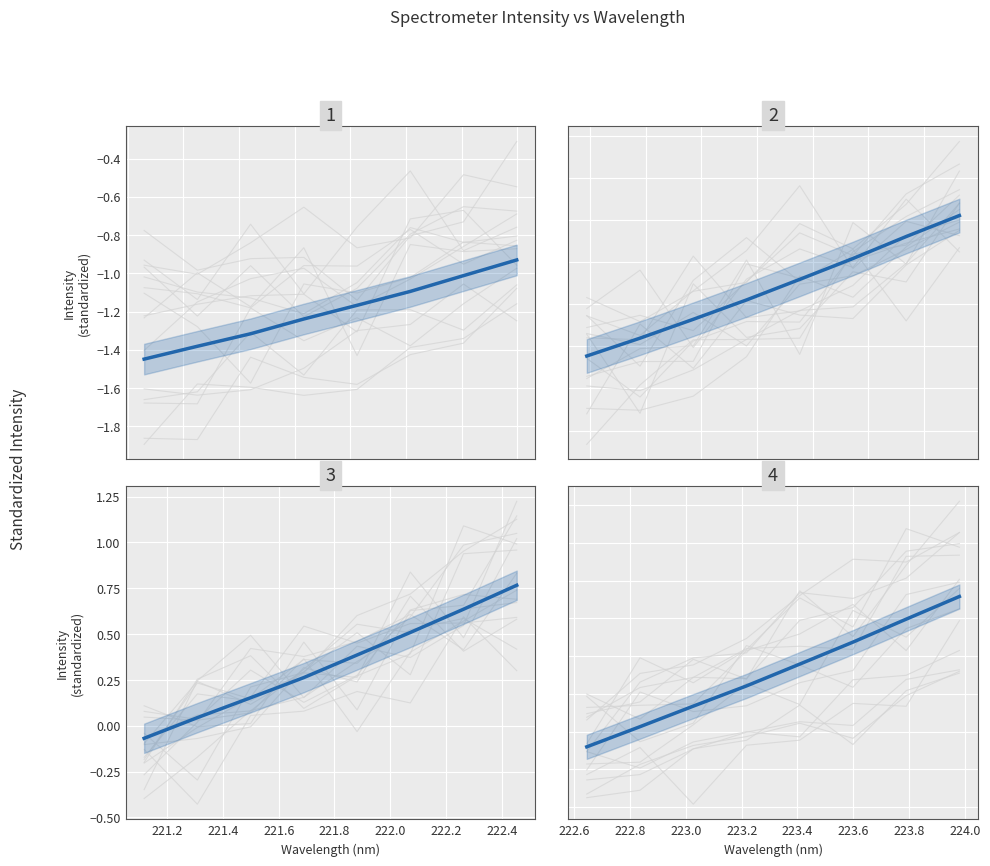

What is the spread (max minus min) of values at 221.4?

0.2